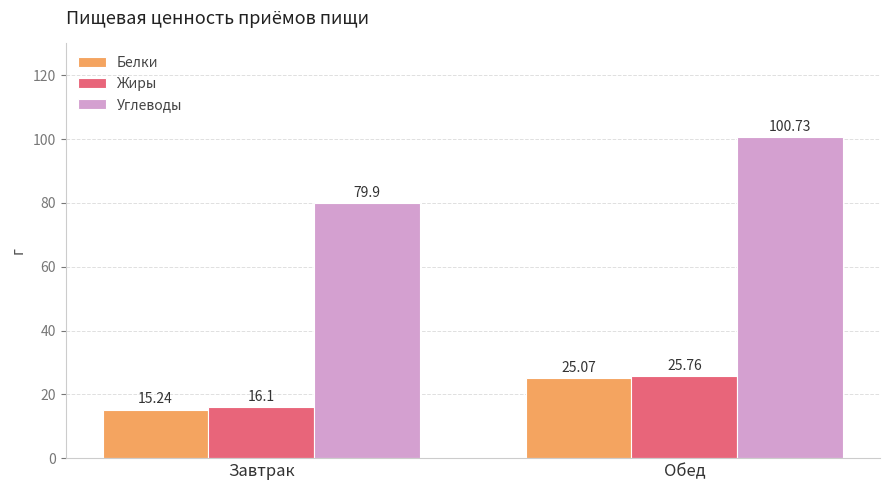

Is the value of Белки at Обед greater than the value of Углеводы at Обед?

No